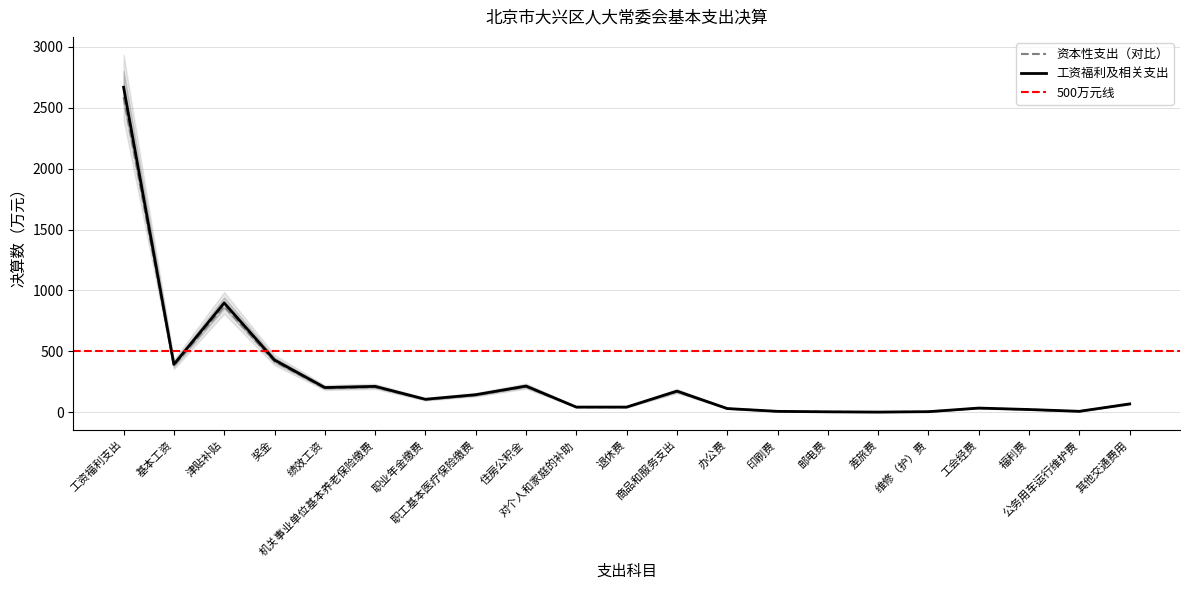

How many series are shown in this chart?

1